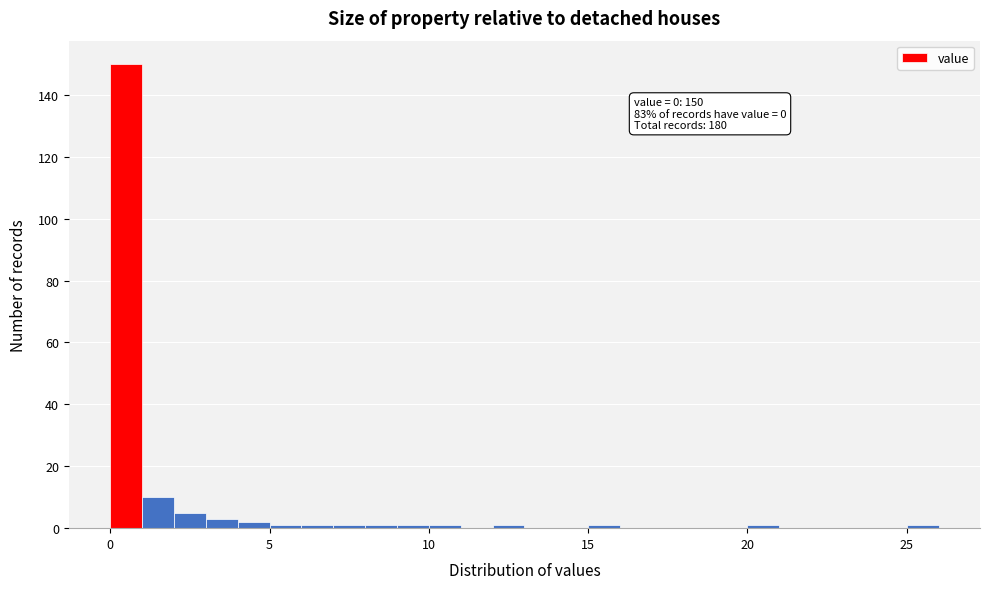

Around what value on the x-axis is the tallest bar? Give the approximate position of its centre, as read against the axis.

0.5